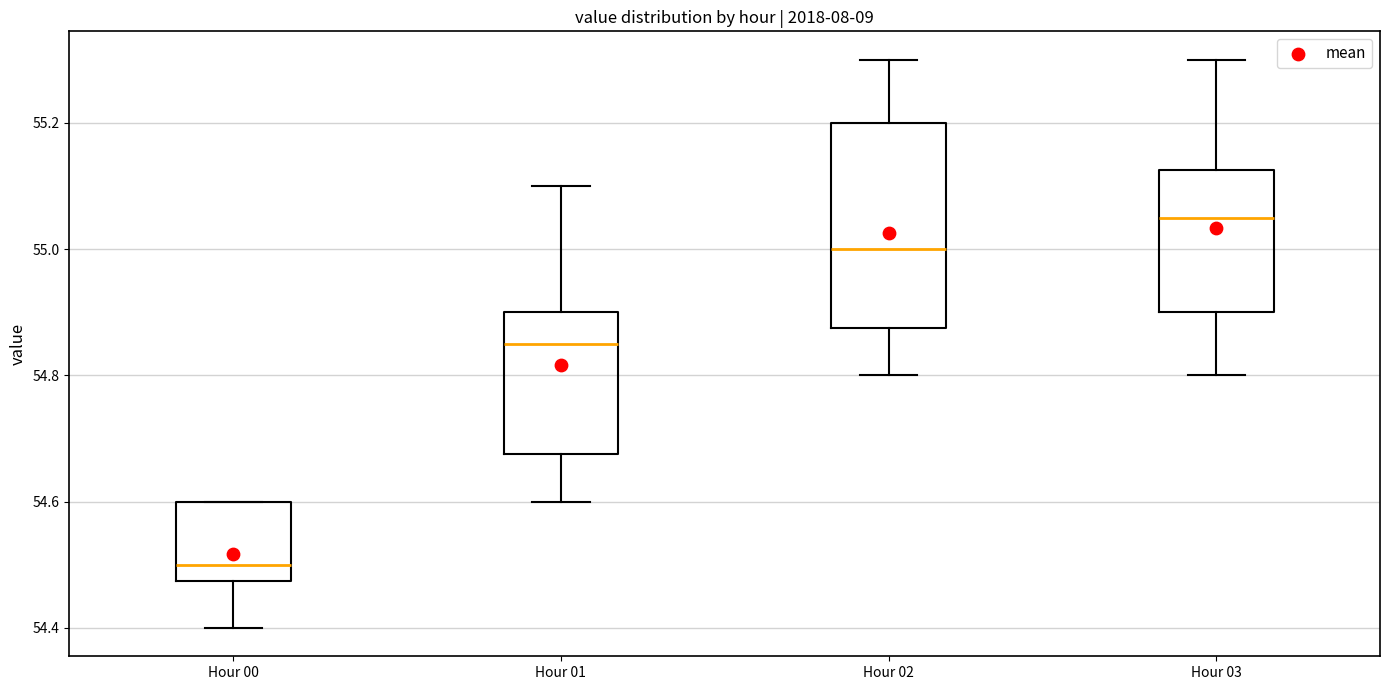

Which box is the tallest, from its lower edge to its upper edge?

Hour 02